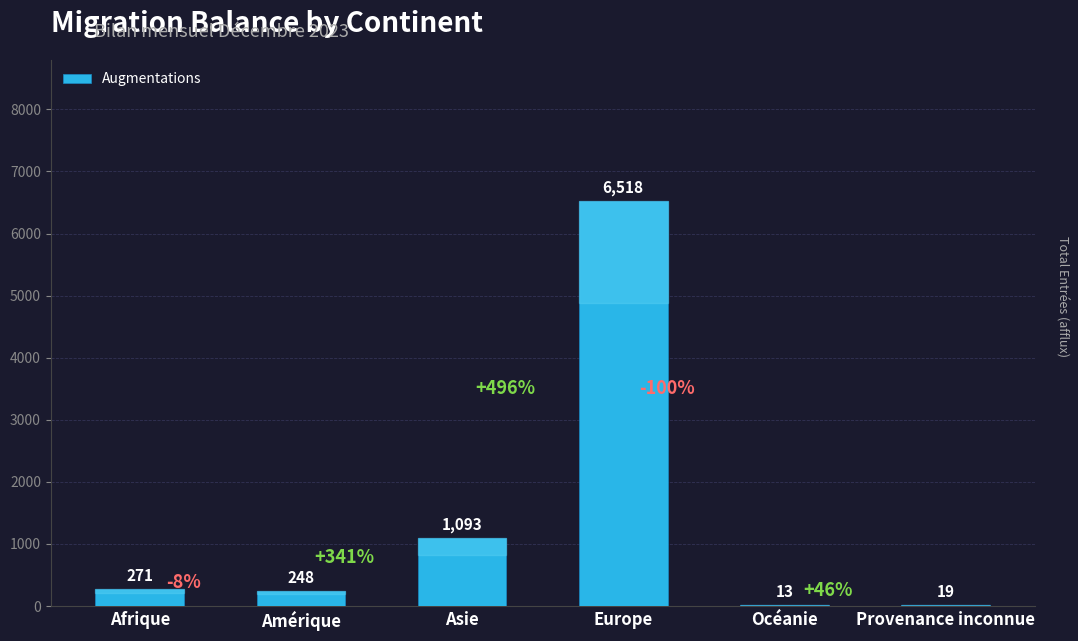

What is the change in value from Amérique to Océanie?

-235